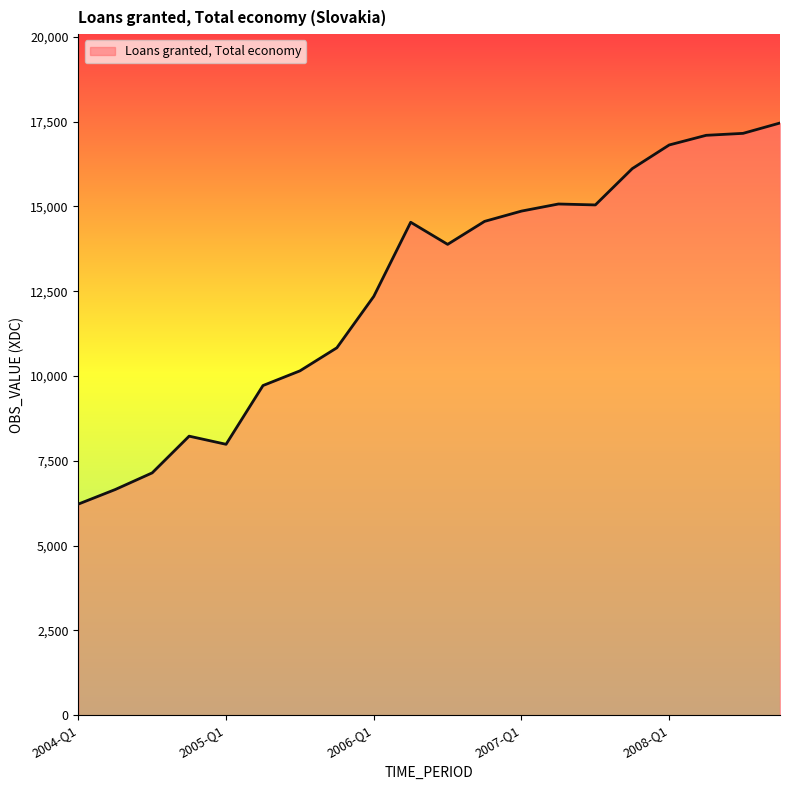

What is the difference between the maximum and minimum values?

11237.0